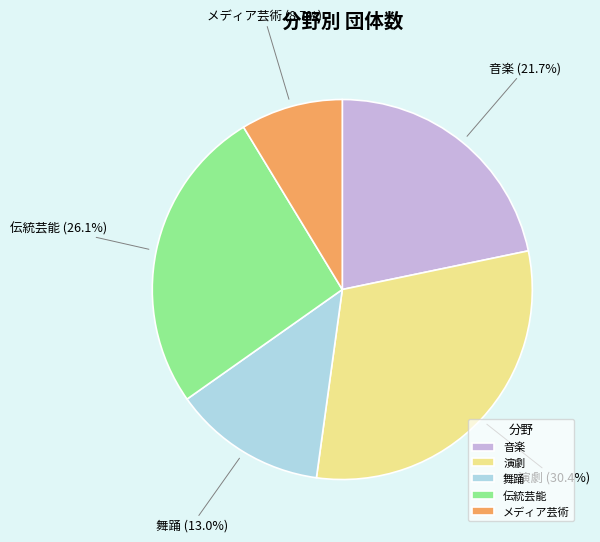

Is there any slice that represents more than half of the pie?

No